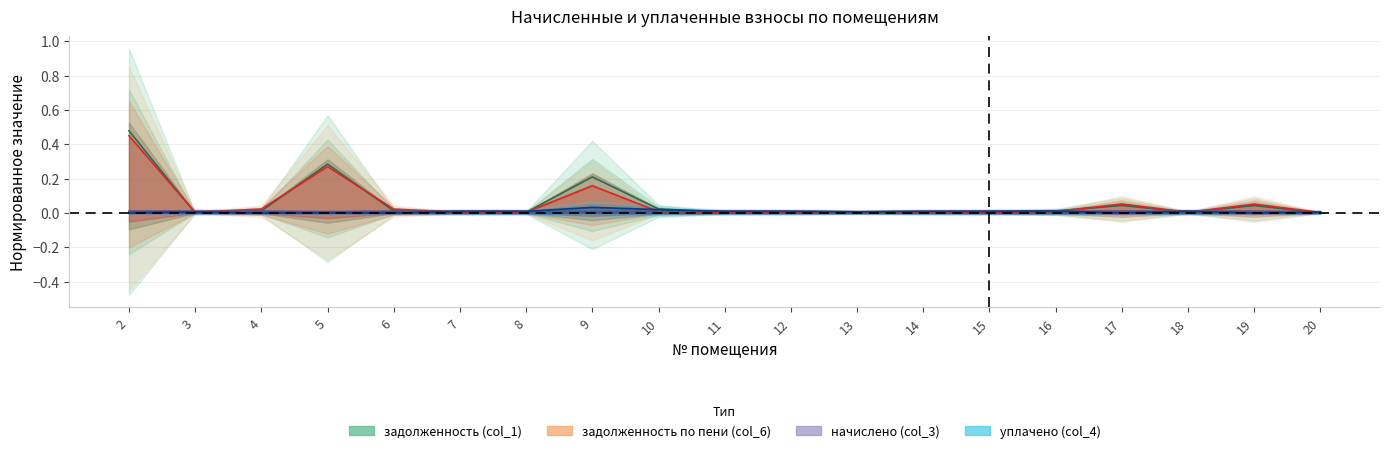

Which has a higher value, 10 or 7?

10